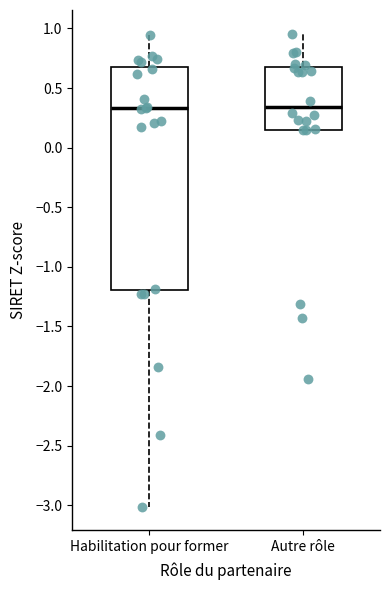

Where does the upper whisker of the box for Autre rôle end on the y-axis? The values are not printed on the chart, so give them approximately, as read against the axis.

0.95